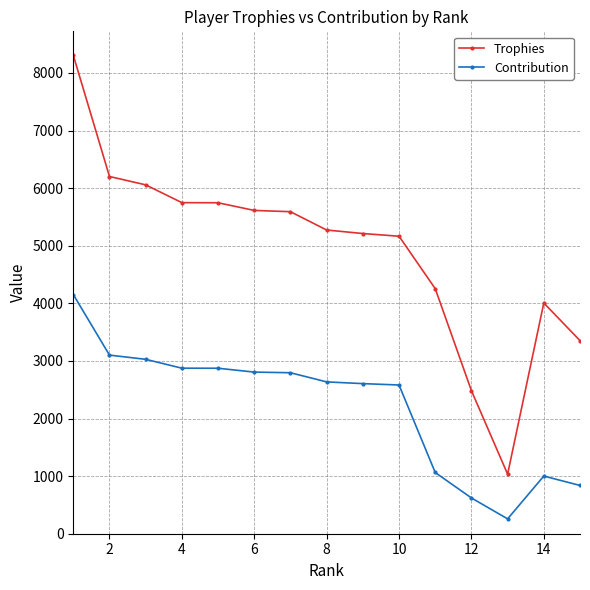

What is the difference between the maximum and minimum values in the Trophies series?

7273